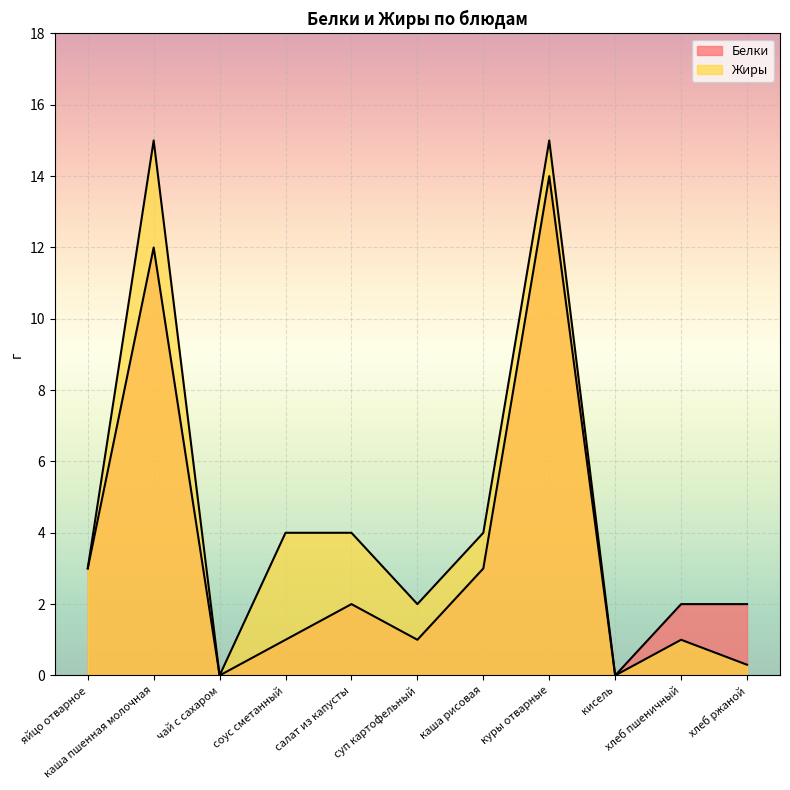

How many values in Белки are above zero?

9